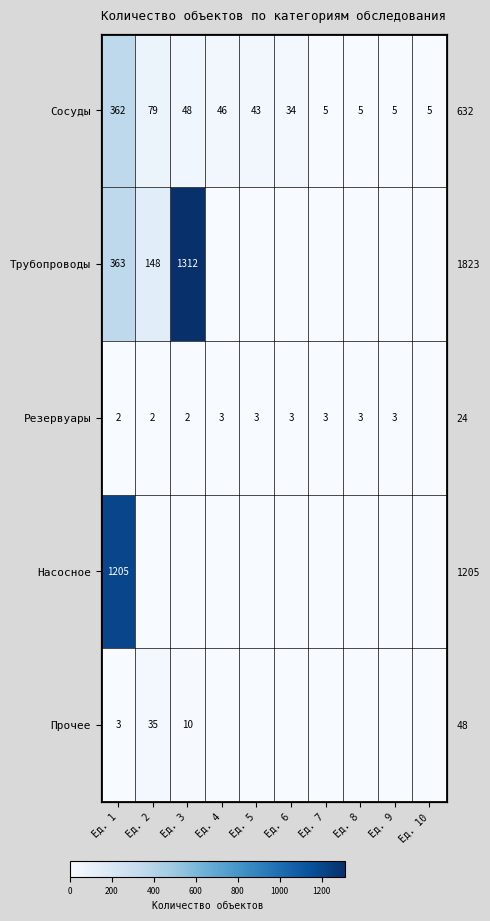

Between Ед. 5 and Ед. 7, which is larger?

Ед. 5